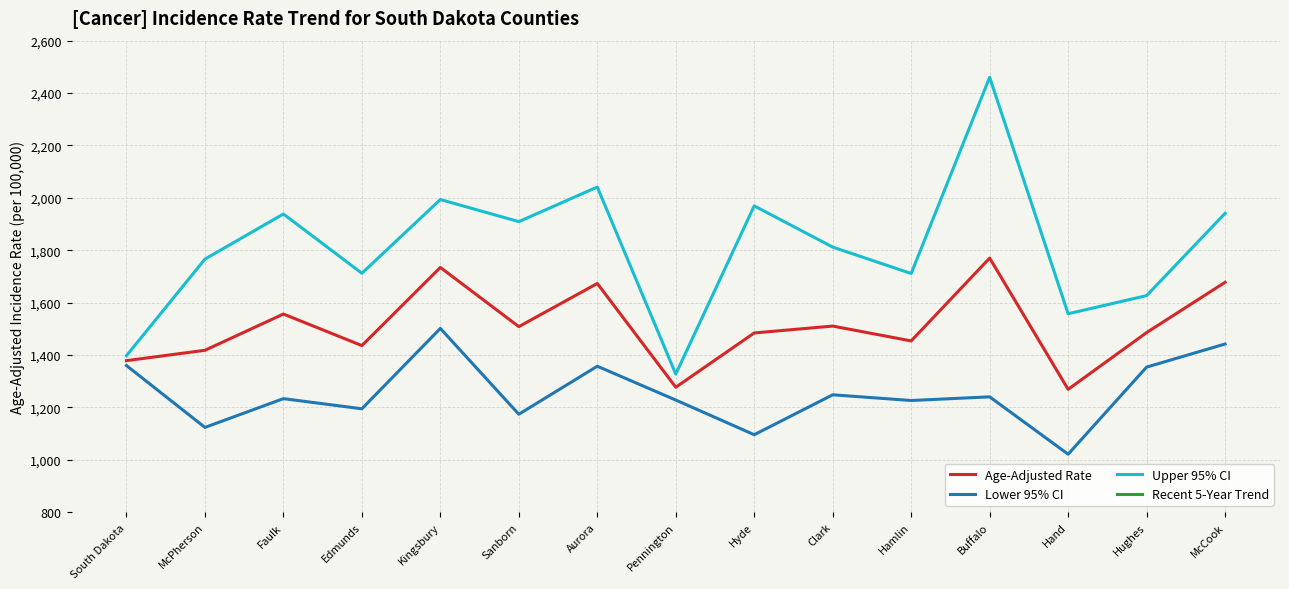

The value of Upper 95% CI at Faulk is 1938.3. True or false?

True